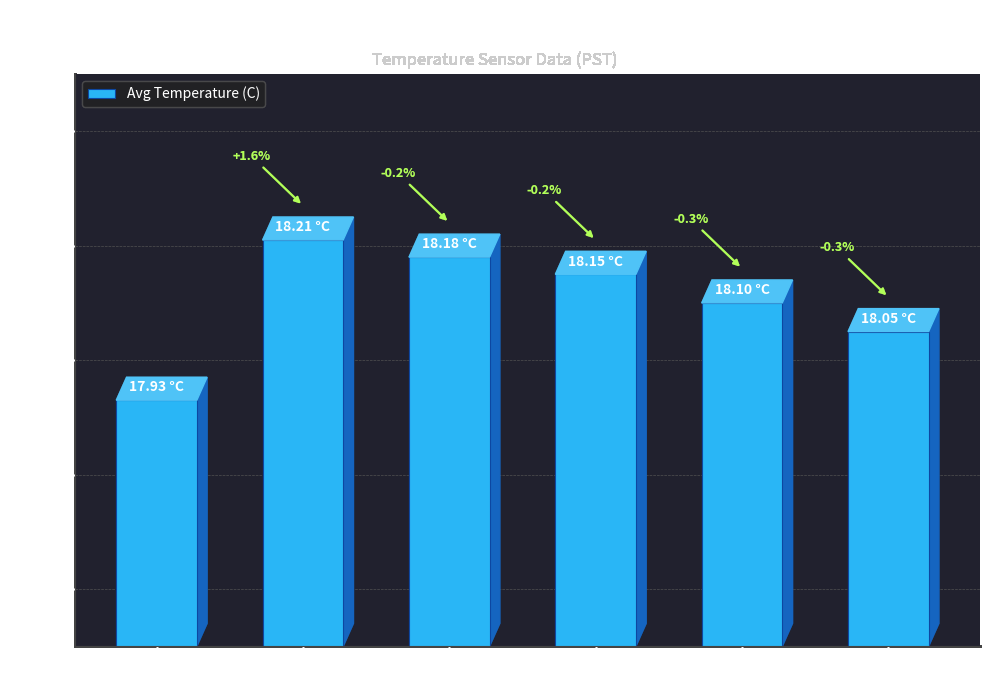

How many bars are there in total?

6